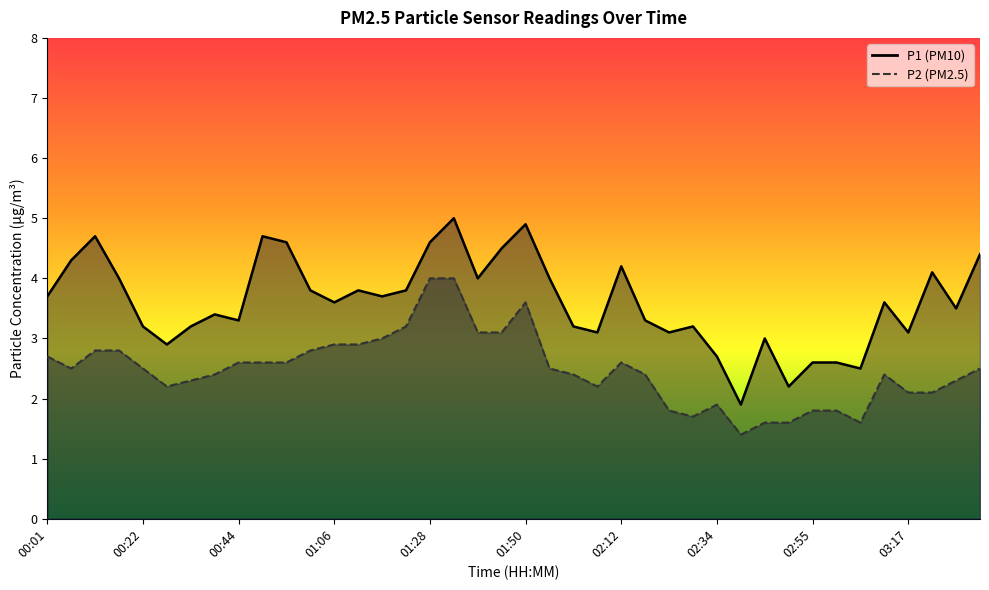

What are all the series names shown in the legend?

P1, P2